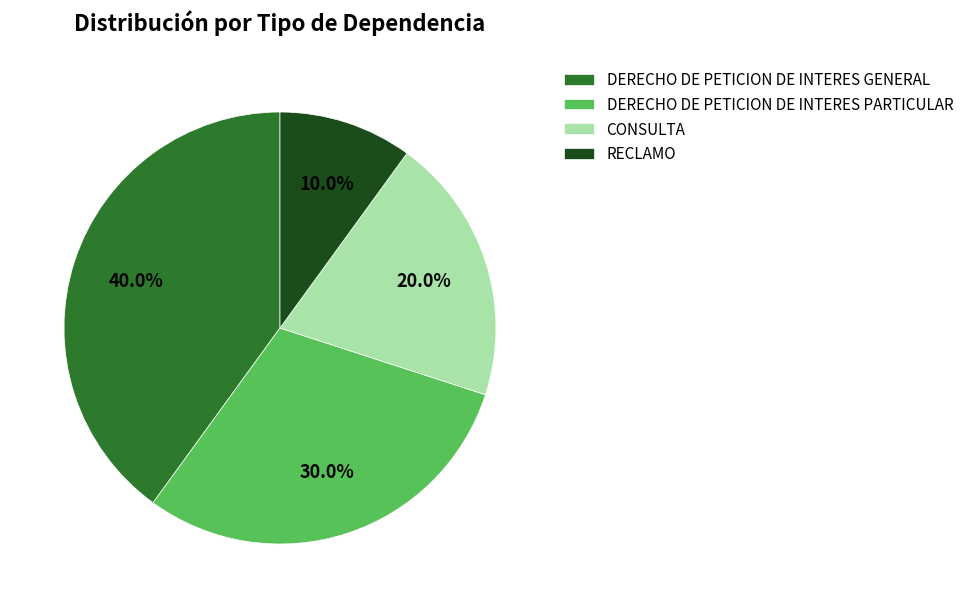

True or false: RECLAMO accounts for 22% of the total.

False